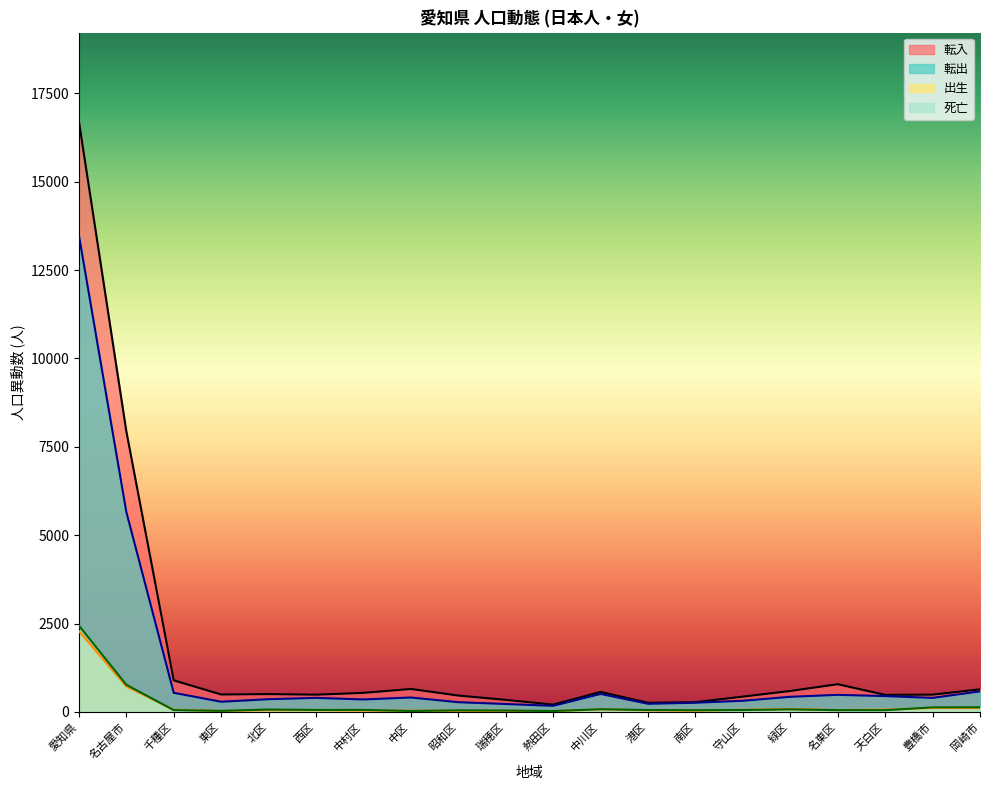

Reading left to right, transcribe all the data shown in this chart.

転入: 愛知県=16715	名古屋市=7941	千種区=891	東区=491	北区=503	西区=486	中村区=537	中区=648	昭和区=461	瑞穂区=339	熱田区=205	中川区=564	港区=257	南区=274	守山区=431	緑区=591	名東区=782	天白区=481	豊橋市=487	岡崎市=637
転出: 愛知県=13490	名古屋市=5659	千種区=539	東区=286	北区=358	西区=395	中村区=351	中区=406	昭和区=273	瑞穂区=222	熱田区=170	中川区=507	港区=228	南区=258	守山区=313	緑区=426	名東区=481	天白区=446	豊橋市=395	岡崎市=580
出生: 愛知県=2286	名古屋市=718	千種区=61	東区=25	北区=45	西区=46	中村区=34	中区=35	昭和区=28	瑞穂区=29	熱田区=18	中川区=71	港区=41	南区=35	守山区=58	緑区=80	名東区=48	天白区=64	豊橋市=110	岡崎市=107
死亡: 愛知県=2442	名古屋市=767	千種区=49	東区=28	北区=66	西区=54	中村区=55	中区=24	昭和区=43	瑞穂区=37	熱田区=23	中川区=74	港区=52	南区=46	守山区=51	緑区=70	名東区=48	天白区=47	豊橋市=127	岡崎市=130